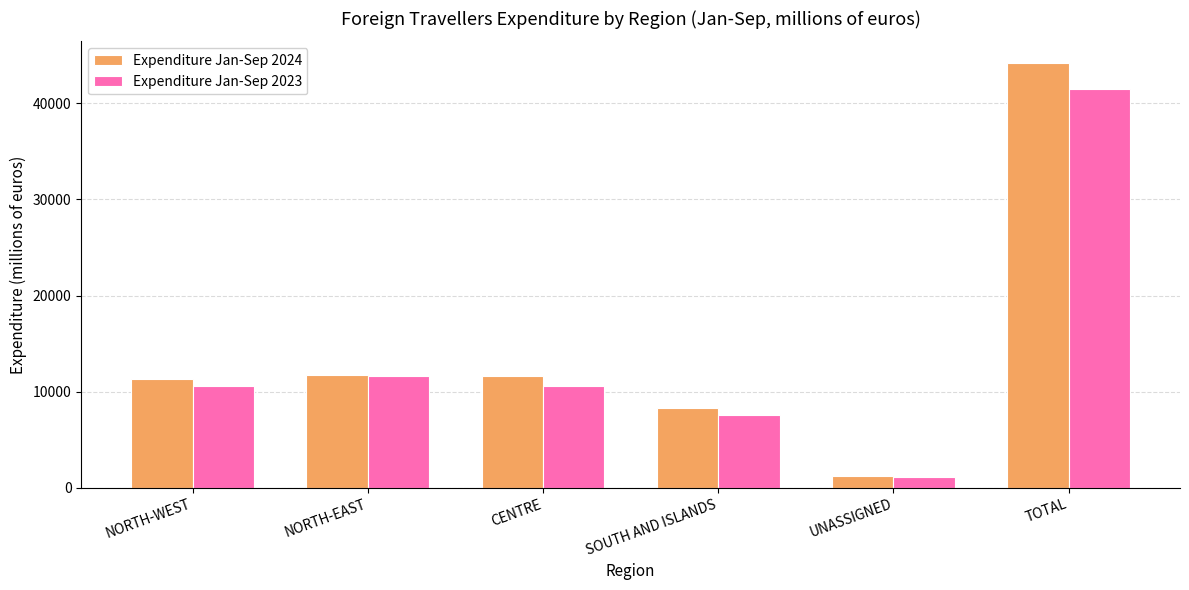

What is the sum of the Expenditure Jan-Sep 2024 values at CENTRE and NORTH-EAST?

23439.5